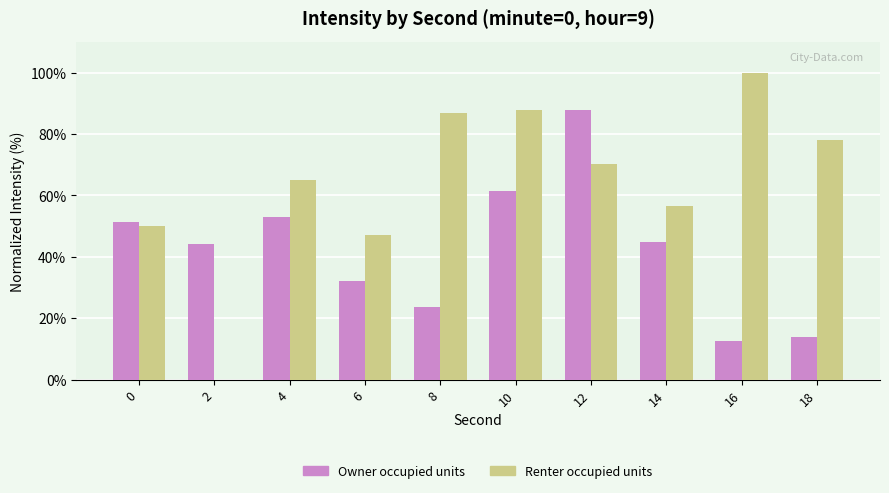

At which category is the sum across all series the highest?

12